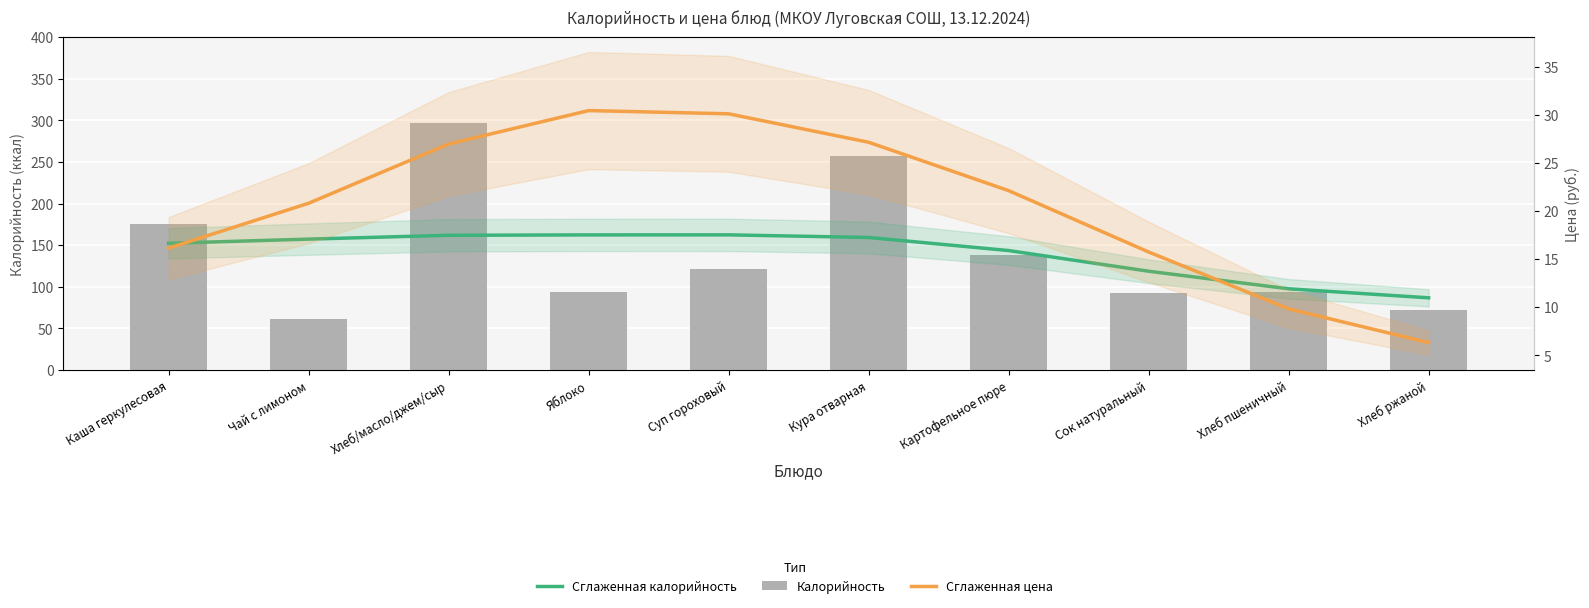

What position from the left is Яблоко?

4